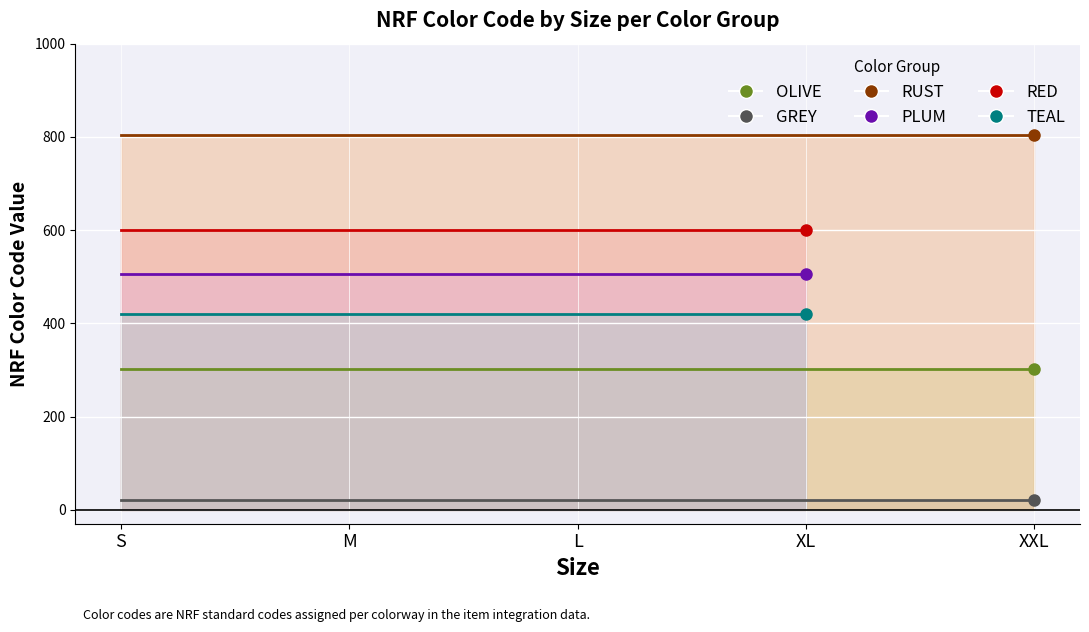

List the series in order of their peak value, lowest first.

GREY, OLIVE, TEAL, PLUM, RED, RUST